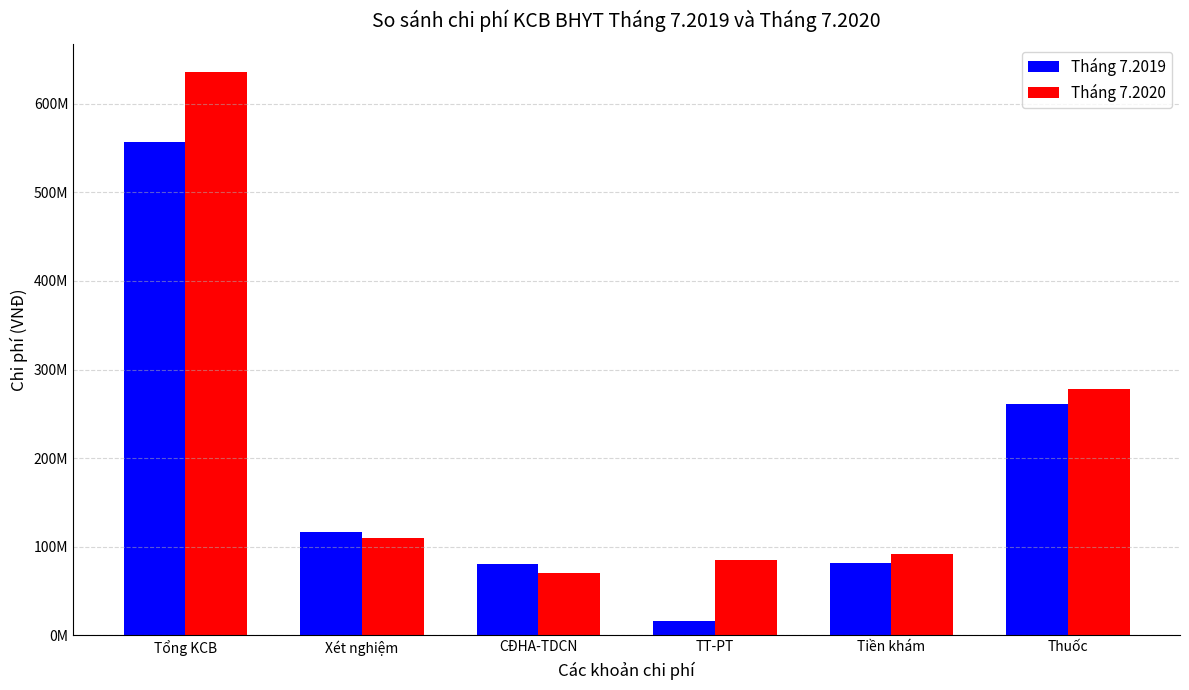

What are all the series names shown in the legend?

Tháng 7.2019, Tháng 7.2020